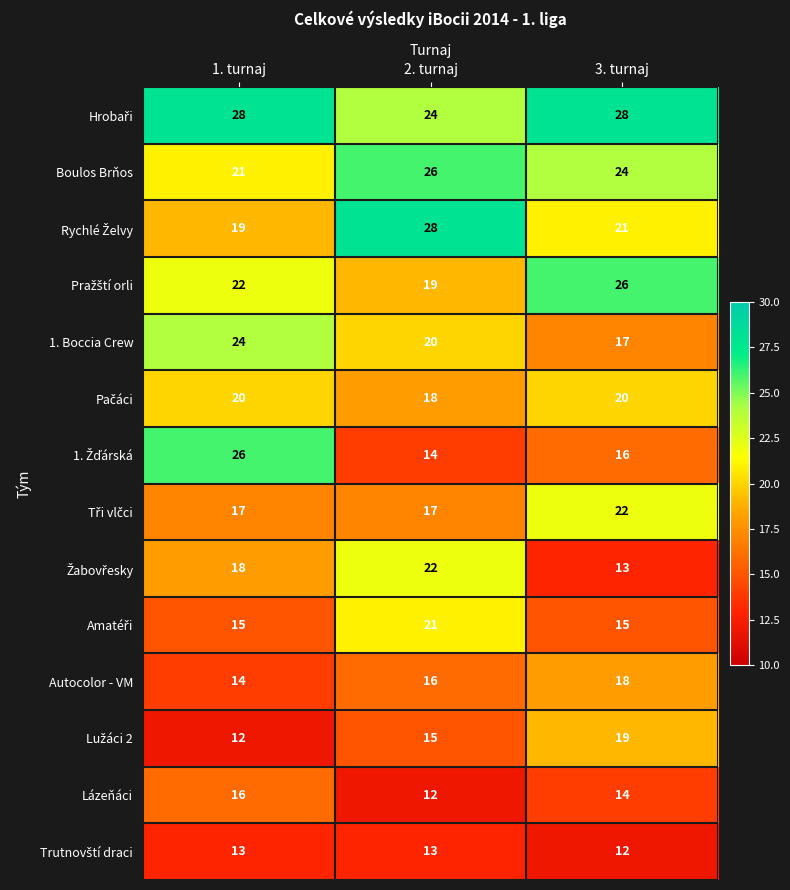

List the labels in order of Autocolor - VM value, smallest first.

1. turnaj, 2. turnaj, 3. turnaj